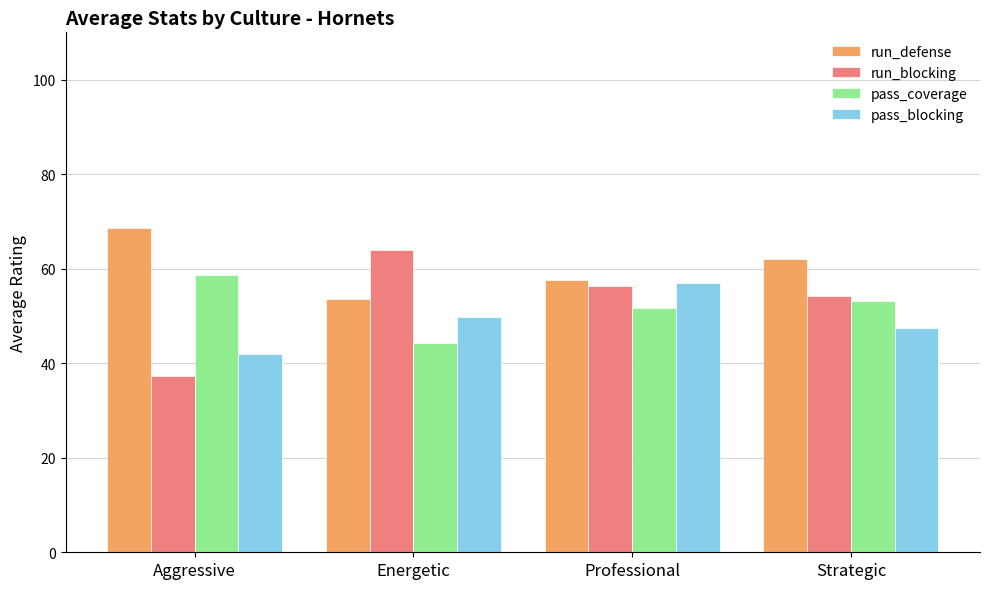

True or false: run_blocking has a value of 63.9 at Energetic.

True